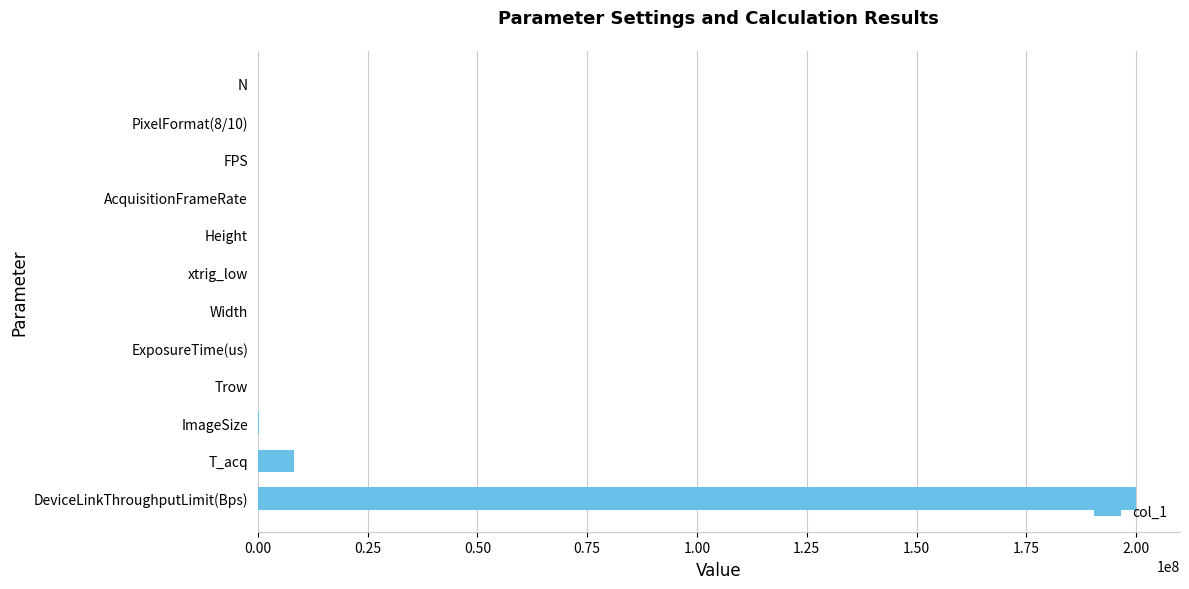

What is the change in value from DeviceLinkThroughputLimit(Bps) to T_acq?

-191792000.0